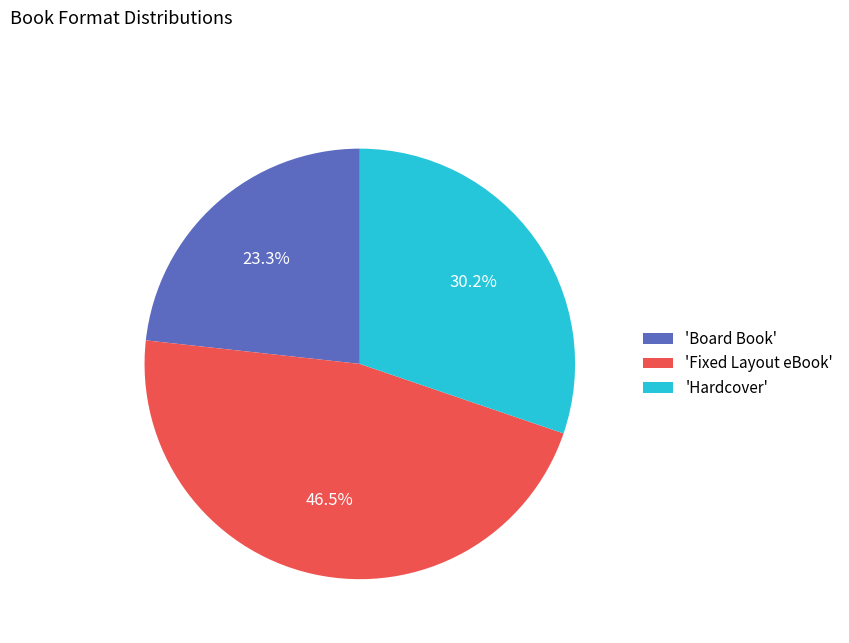

Do 'Hardcover' and 'Board Book' together represent more than half of the pie?

Yes